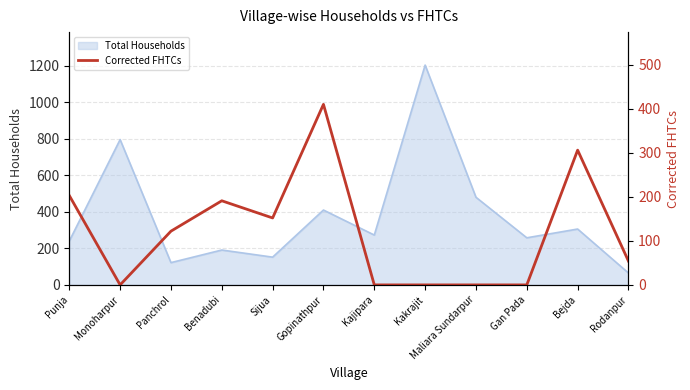

Reading right to left, list all the values displayed in this chart.

Rodanpur=54	Bejda=306	Gan Pada=0	Maliara Sundarpur=0	Kakrajit=0	Kajipara=0	Gopinathpur=410	Sijua=152	Benadubi=191	Panchrol=122	Monoharpur=0	Punja=203